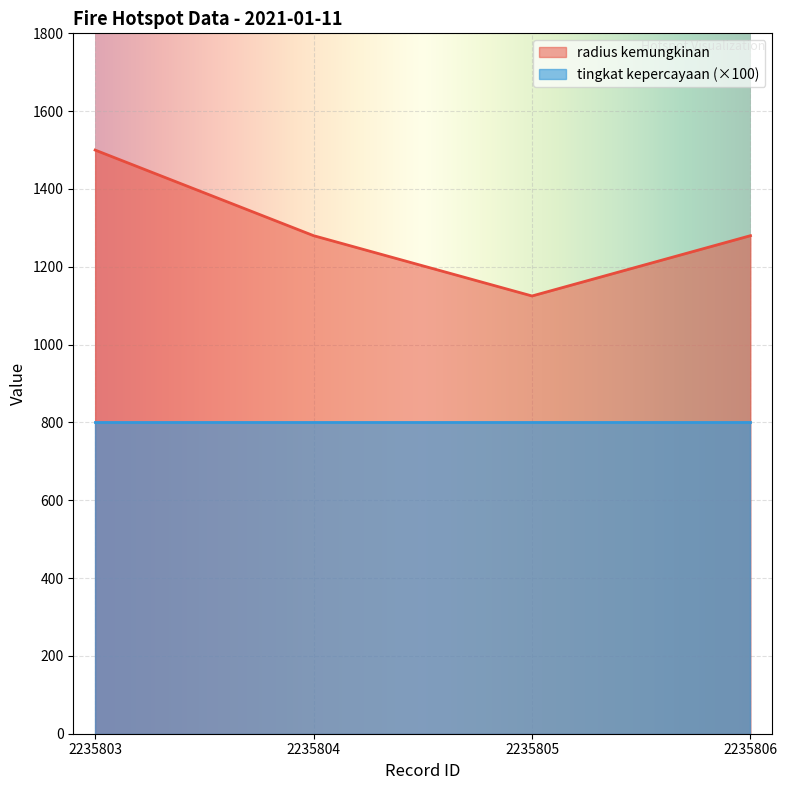

Which category has the lowest value across all series?

2235805